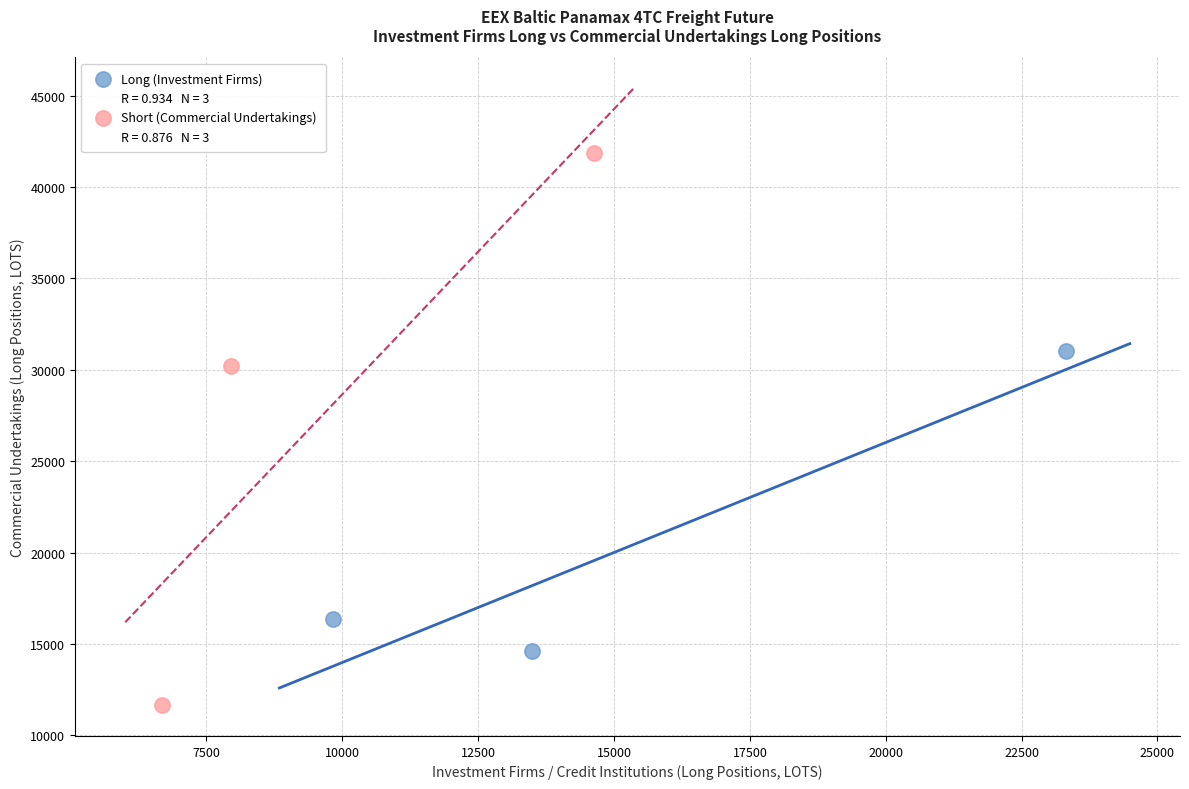

Which series contains the lowest Y value?

Short (Commercial Undertakings)